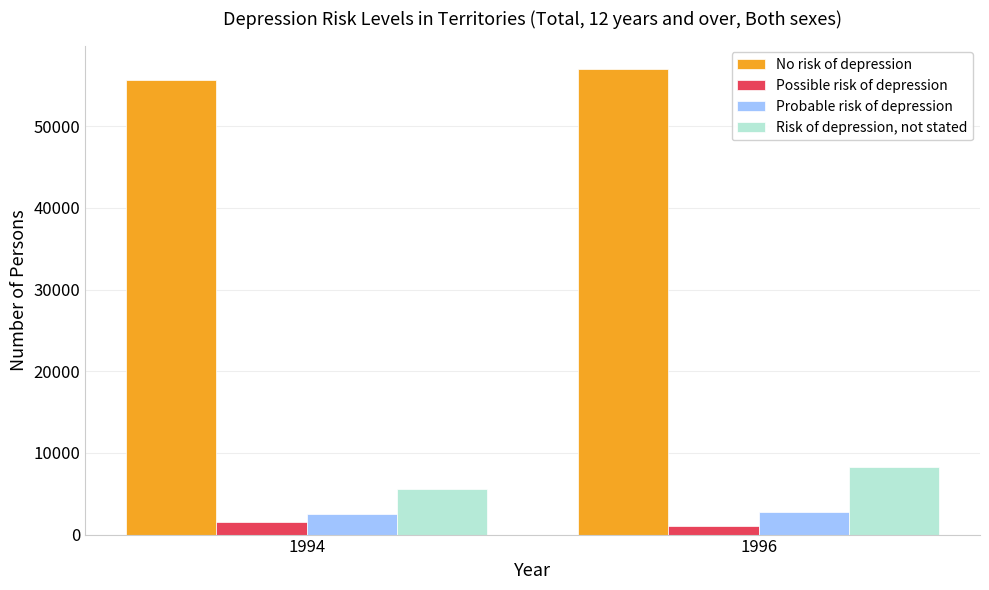

How many Risk of depression, not stated values are between 5626 and 8326?

2